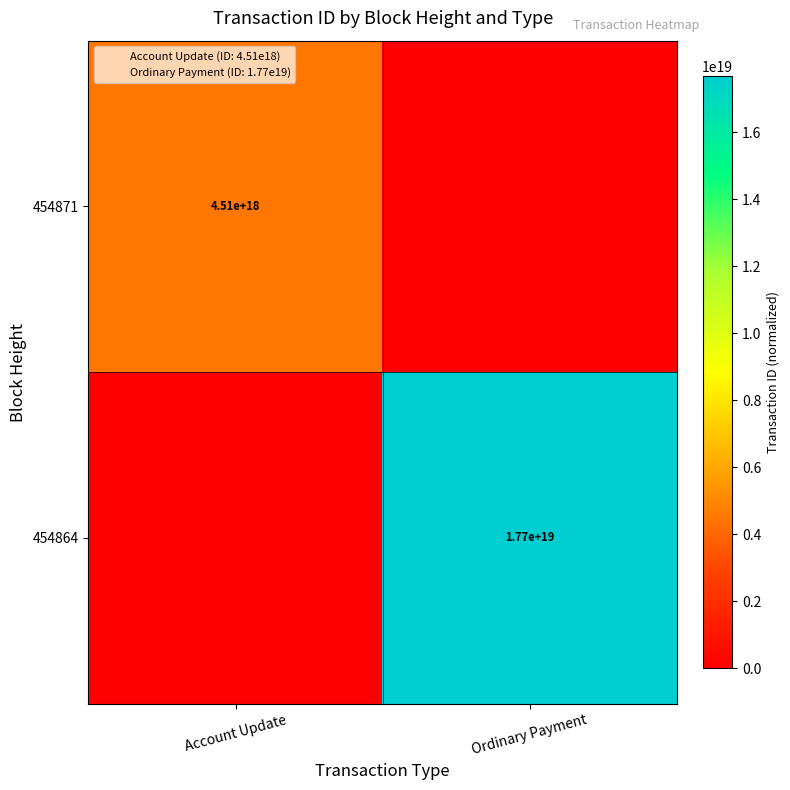

Rank the series by their average value, from highest to lowest.

454864, 454871